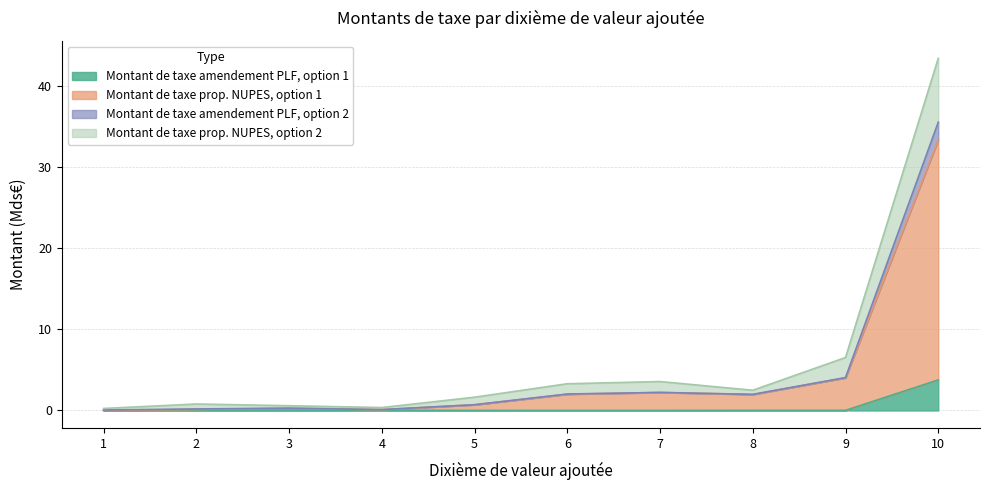

True or false: Montant de taxe amendement PLF, option 2 and Montant de taxe amendement PLF, option 1 intersect in this chart.

False